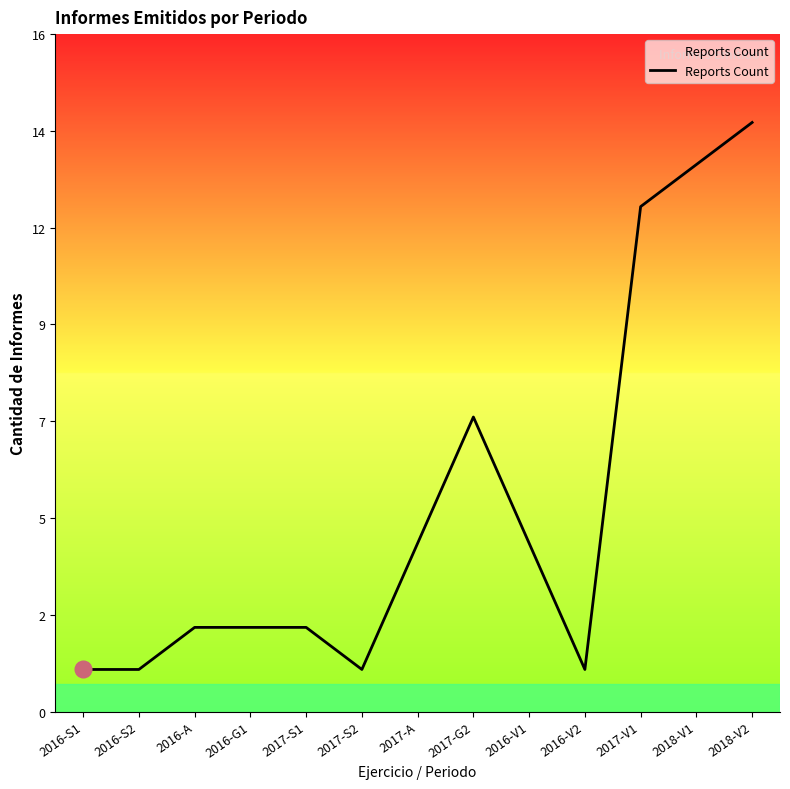

Does the chart display data point markers on the line(s)?

No